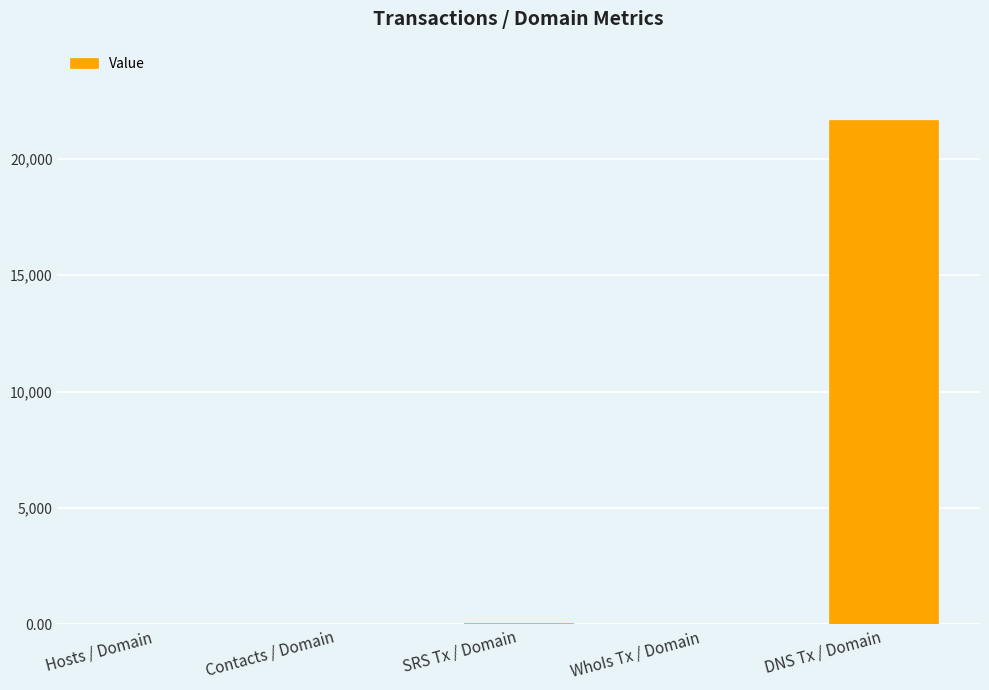

Are the bars grouped side by side (vs. stacked)?

No